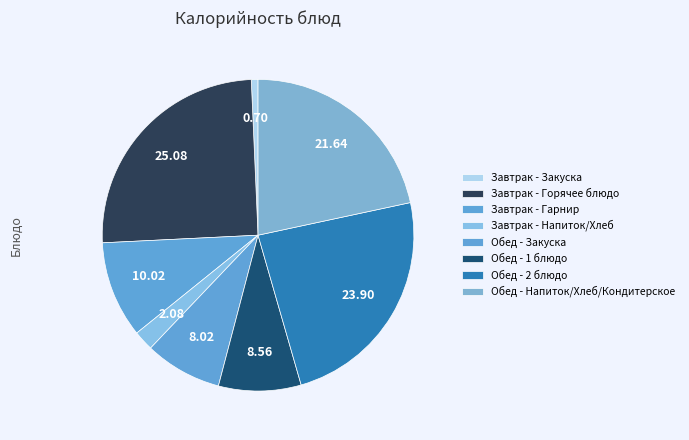

Count the number of slices in the pie.

8